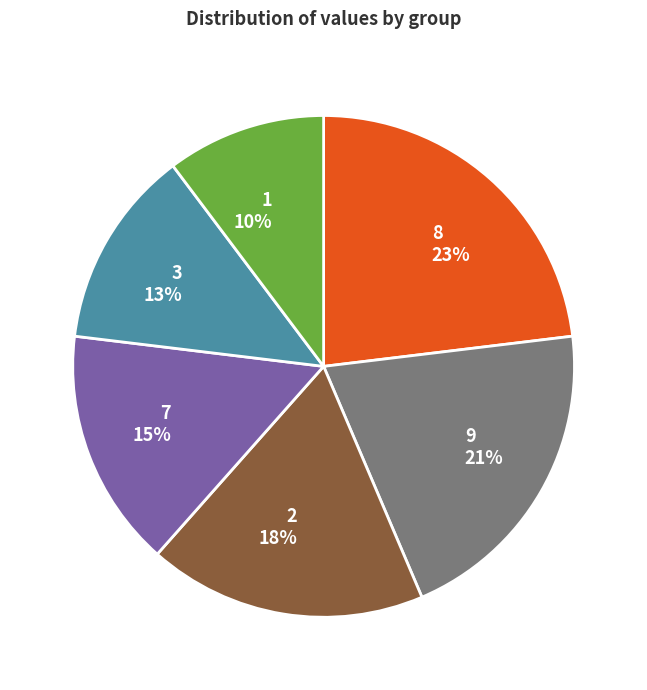

Is there any slice that represents more than half of the pie?

No